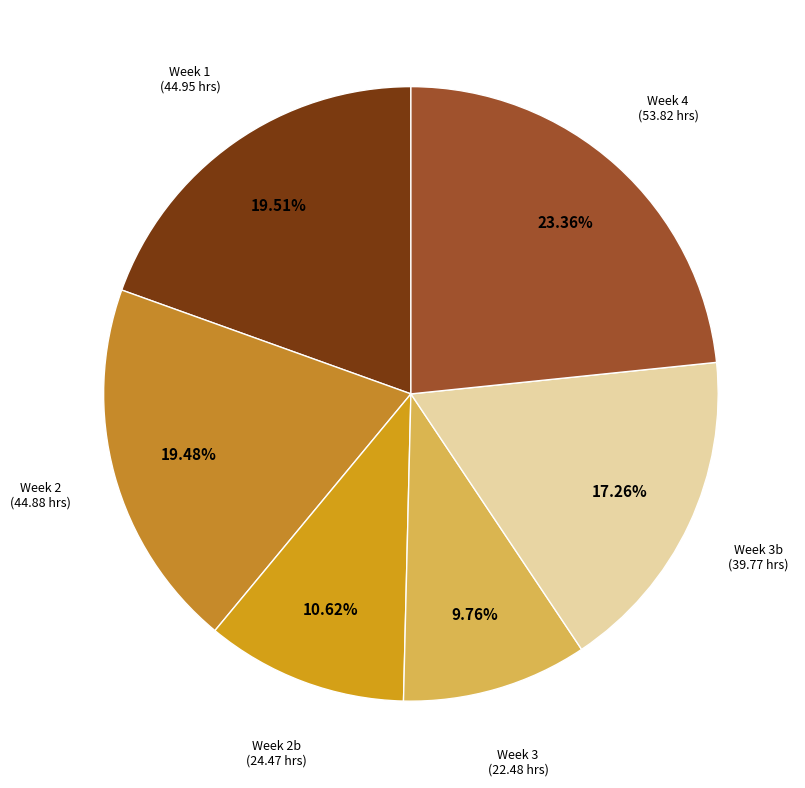

Combined, do Week 2 (44.88 hrs) and Week 1 (44.95 hrs) account for over 50%?

No